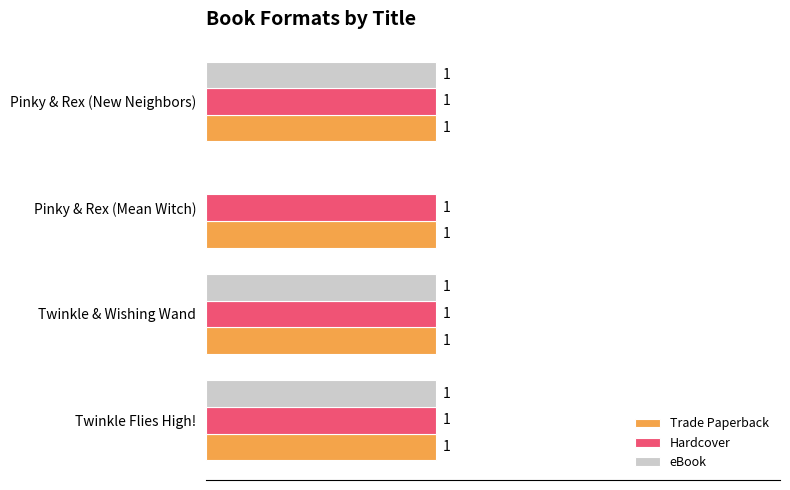

At which label is eBook closest to 0?

Pinky & Rex (Mean Witch)